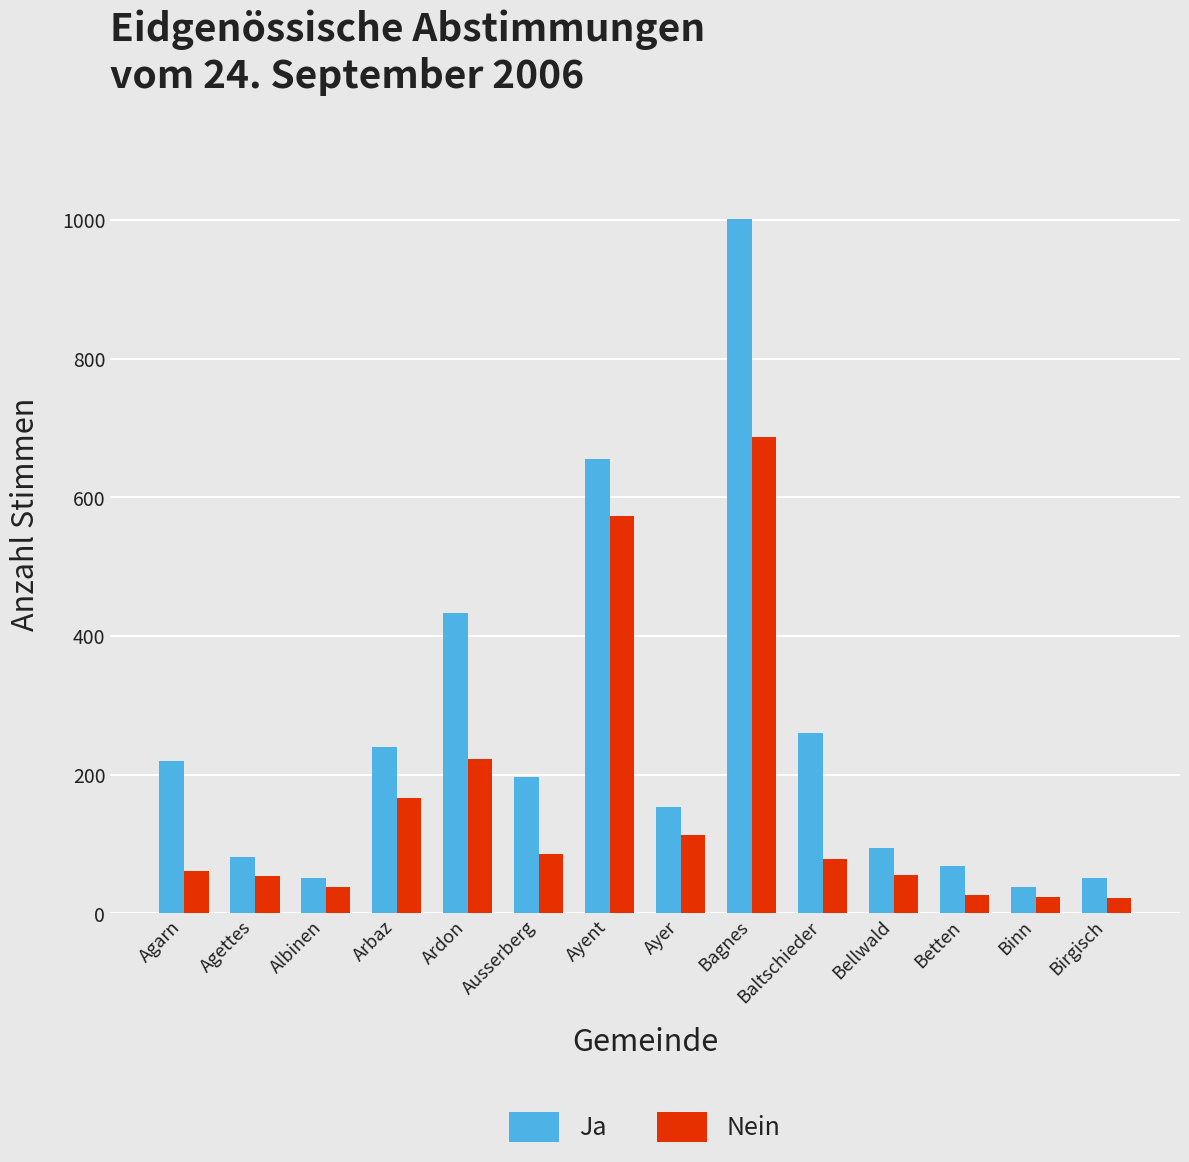

Is it true that Nein equals 38 at Albinen?

True